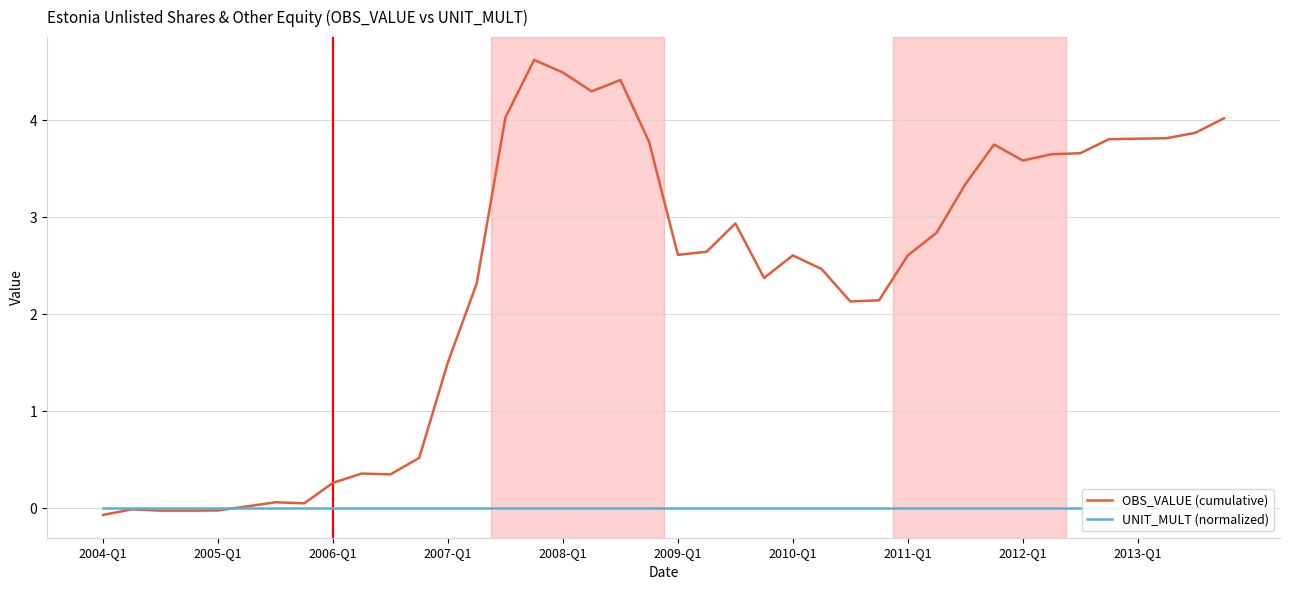

True or false: OBS_VALUE (cumulative) has a value of 3.6 at 2012-Q1.

True